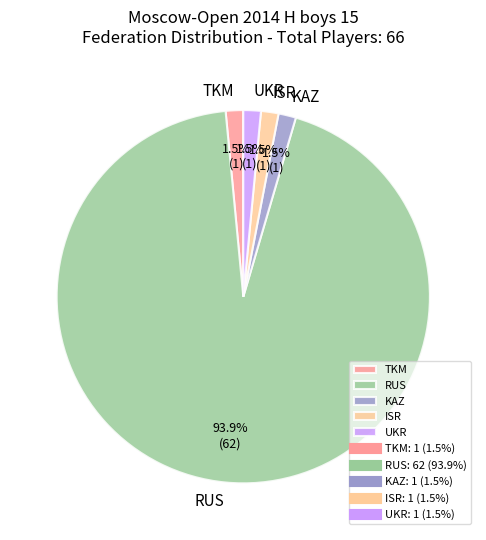

Is there a majority slice in this chart?

Yes